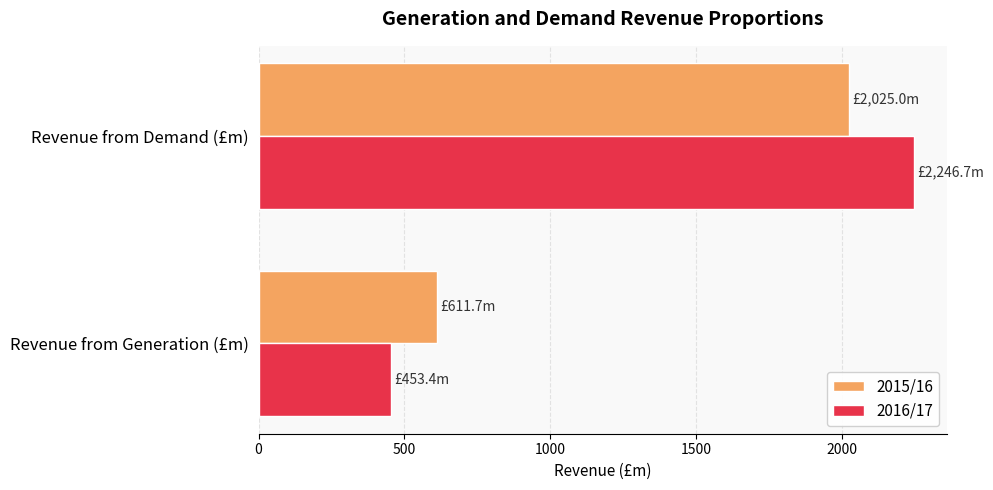

Between Revenue from Generation (£m) and Revenue from Demand (£m), which series saw the biggest shift?

2016/17